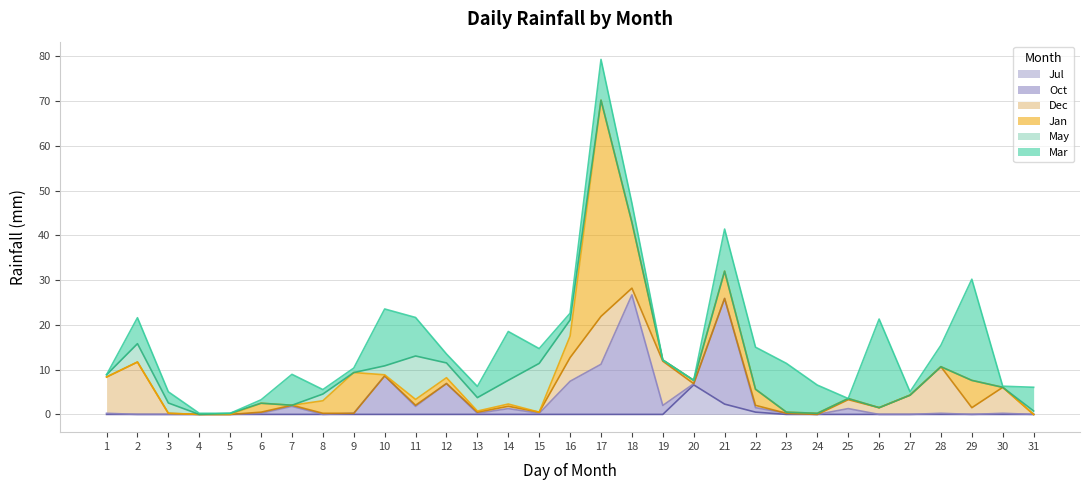

What is the value of the Dec point at the 1st from the left?

8.1